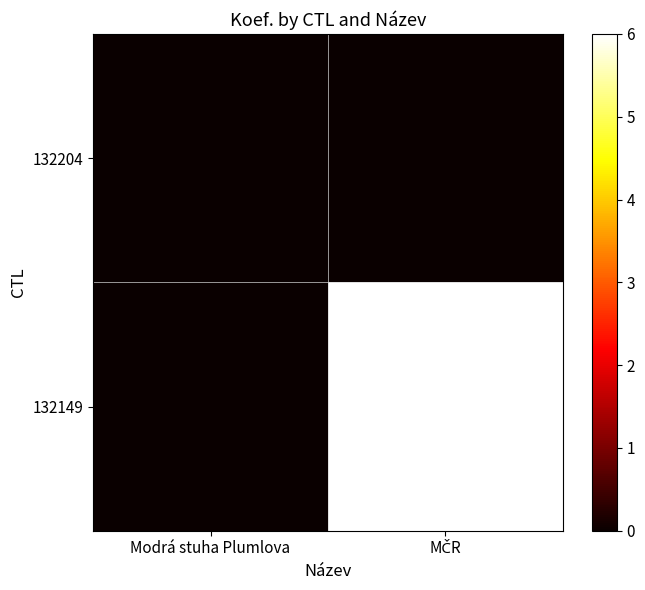

Rank the series at Modrá stuha Plumlova from highest to lowest value.

132204, 132149